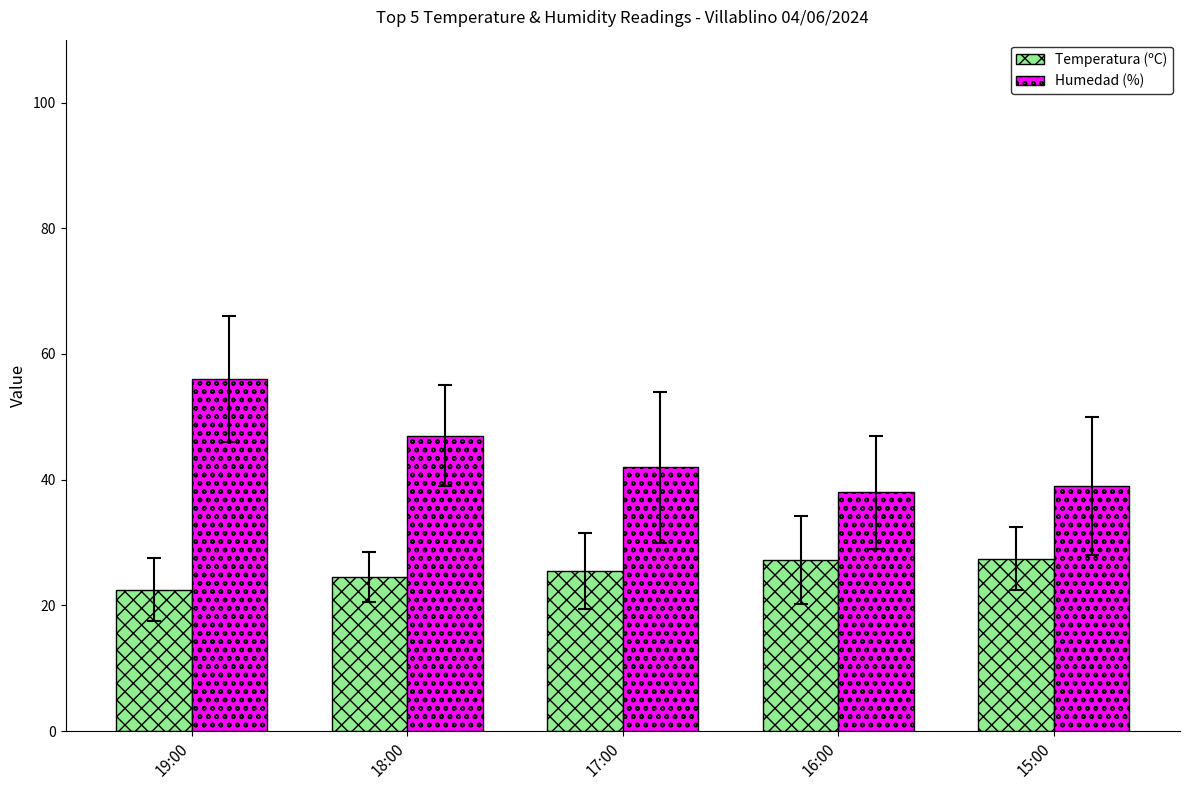

What are all the series names shown in the legend?

Temperatura (ºC), Humedad (%)